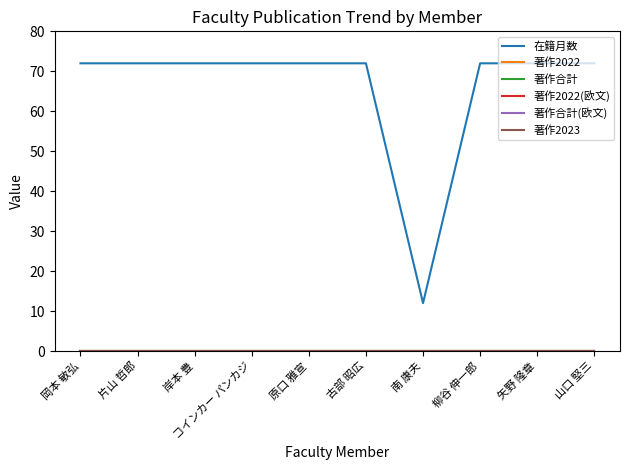

Does the chart display data point markers on the line(s)?

No